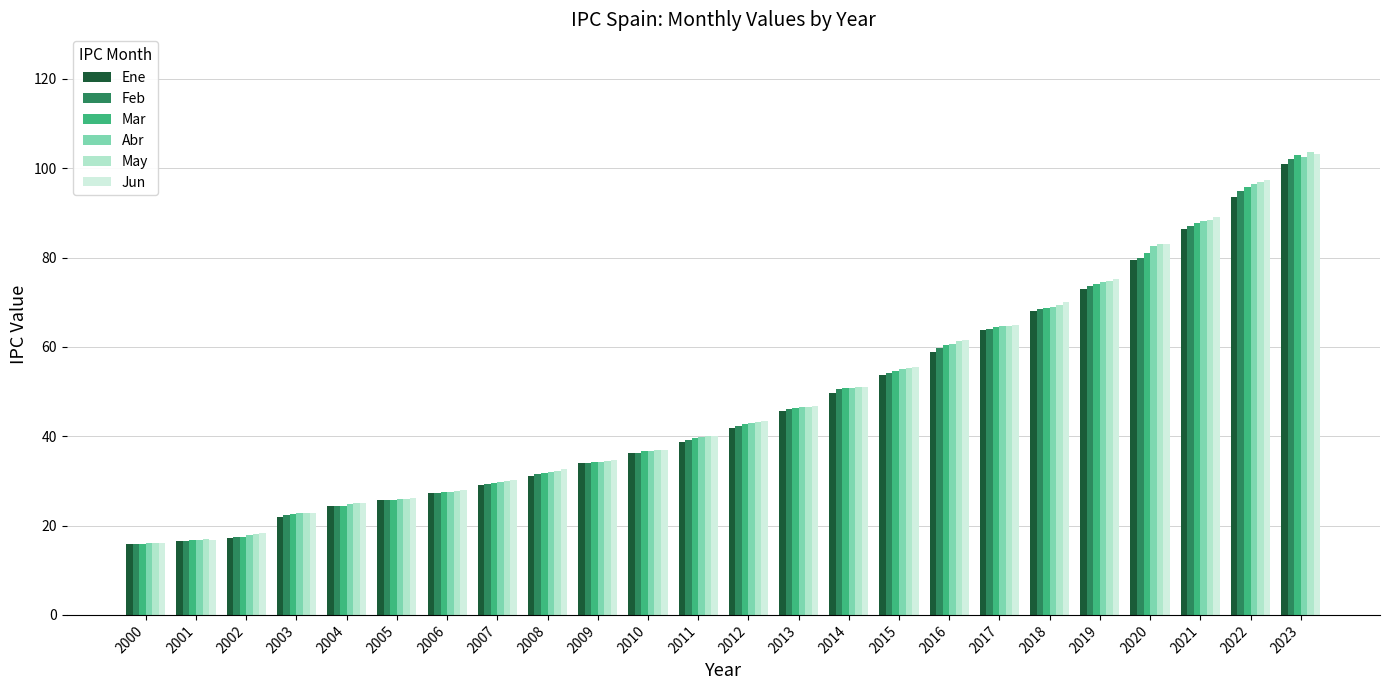

How many series are shown in this chart?

6